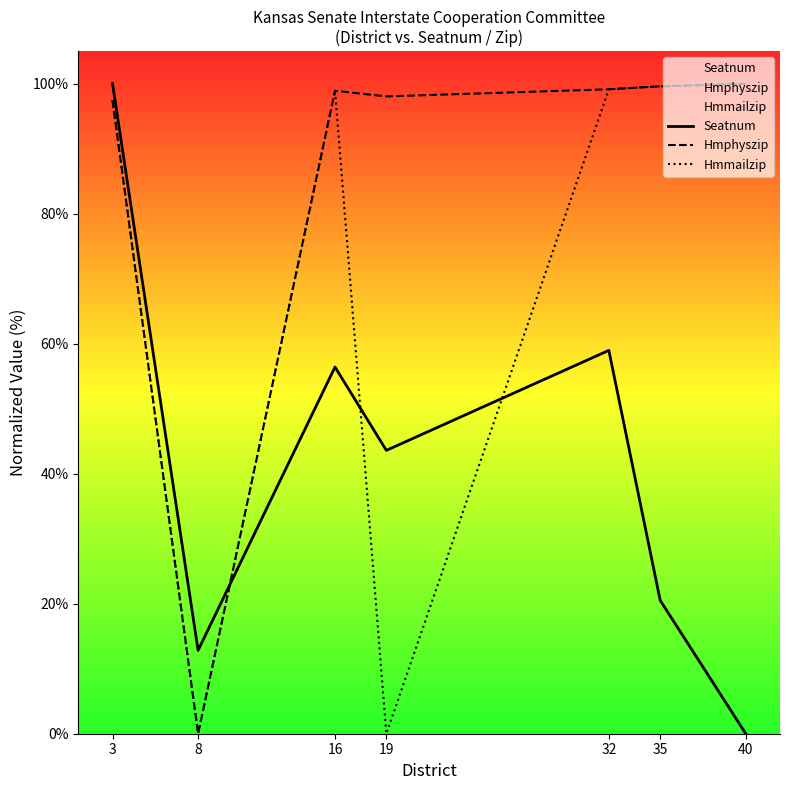

Where do Seatnum and Hmmailzip first cross each other?

8 and 16